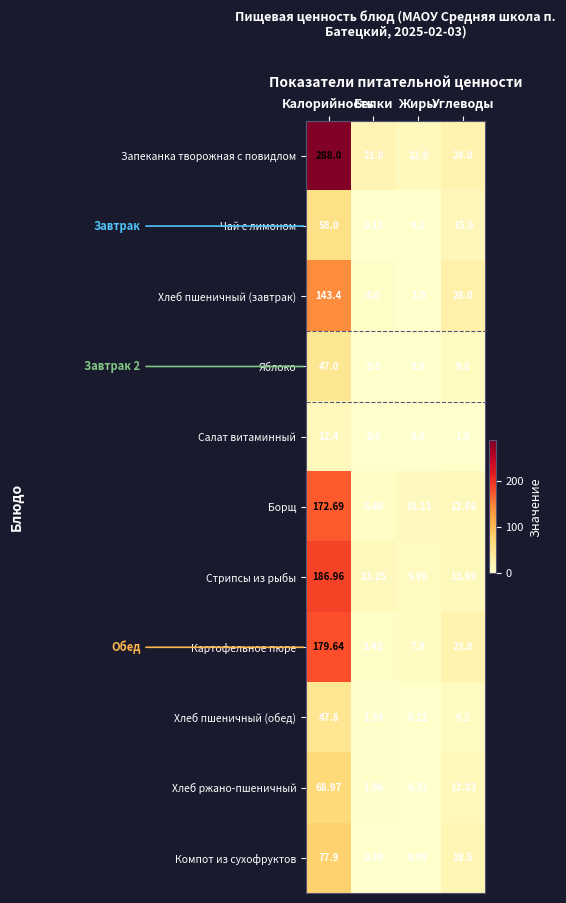

Rank the series by their maximum value, from highest to lowest.

Запеканка творожная с повидлом, Стрипсы из рыбы, Картофельное пюре, Борщ, Хлеб пшеничный (завтрак), Компот из сухофруктов, Хлеб ржано-пшеничный, Чай с лимоном, Хлеб пшеничный (обед), Яблоко, Салат витаминный